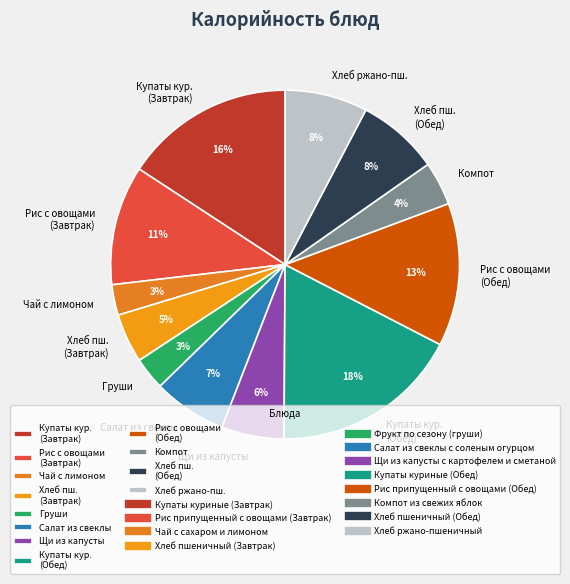

Is the sum of Компот and Щи из капусты greater than half?

No